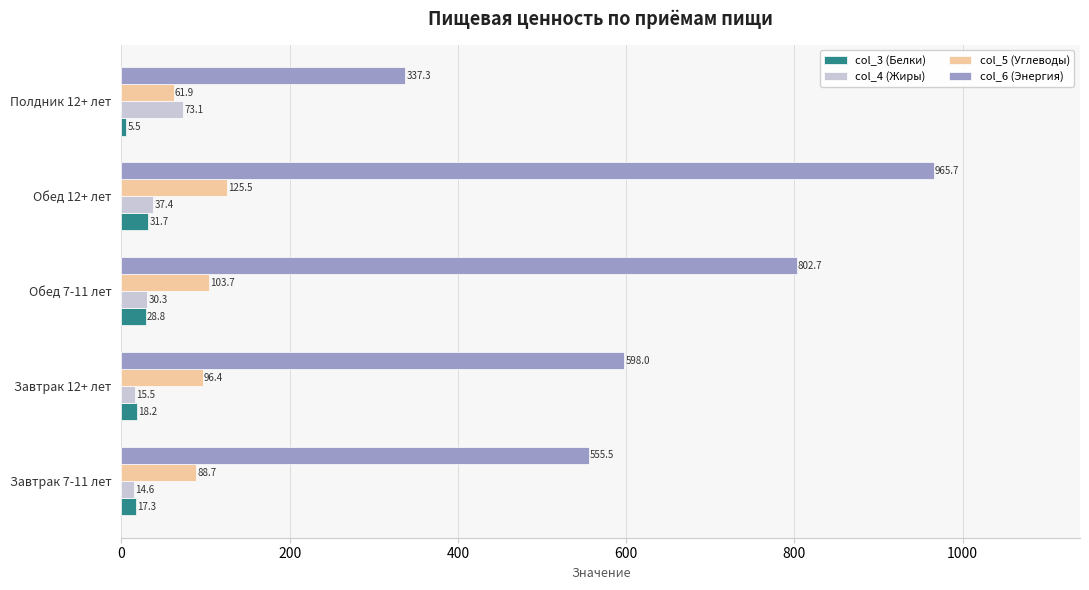

What is the sum of the col_5 (Углеводы) values at Обед 7-11 лет and Полдник 12+ лет?

165.6